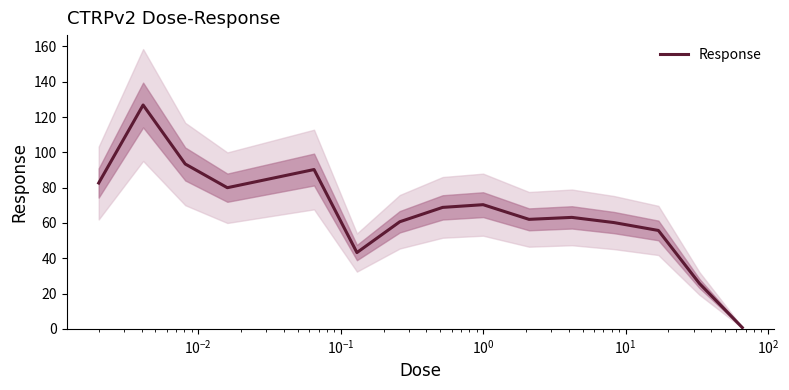

True or false: the data has more than 0 interior local peaks.

True